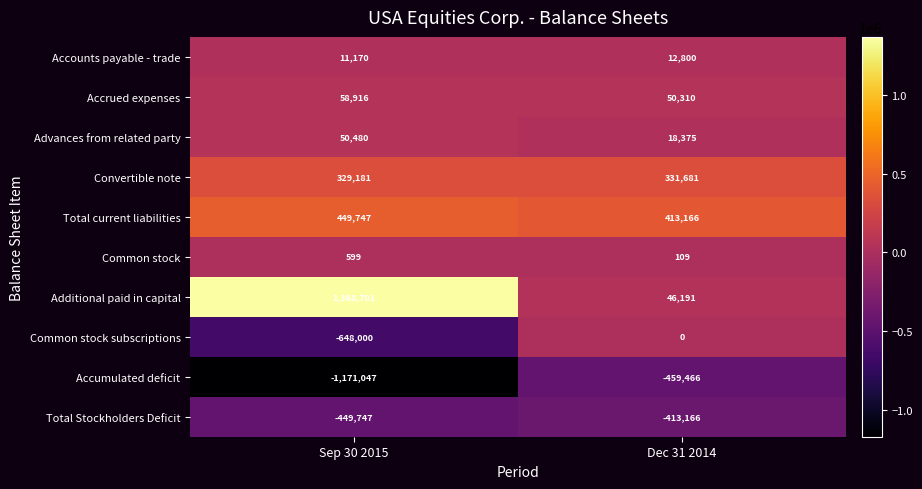

Reading right to left, what are all the values shown in this chart?

Accounts payable - trade: 12800	11170
Accrued expenses: 50310	58916
Advances from related party: 18375	50480
Convertible note: 331681	329181
Total current liabilities: 413166	449747
Common stock: 109	599
Additional paid in capital: 46191	1368701
Common stock subscriptions: 0	-648000
Accumulated deficit: -459466	-1171047
Total Stockholders Deficit: -413166	-449747